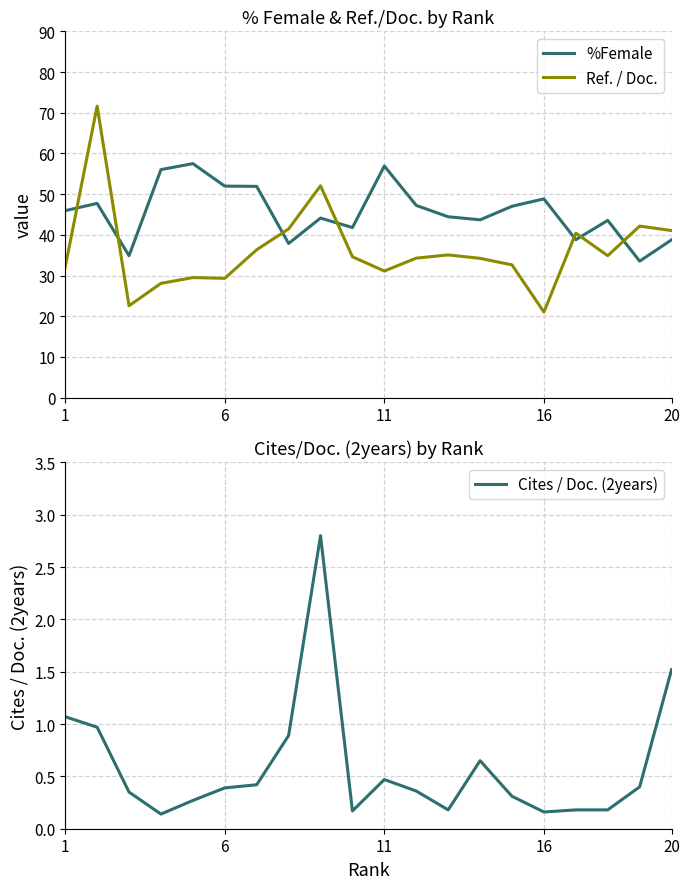

What is the lowest value of the %Female series?

33.5